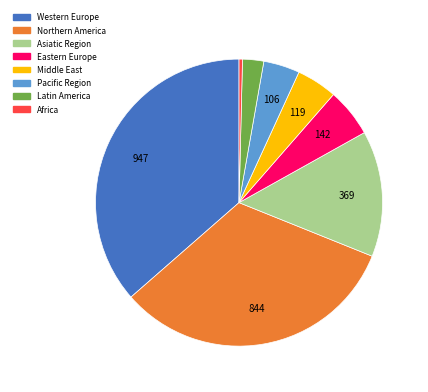

Combined, do Pacific Region and Eastern Europe account for over 50%?

No